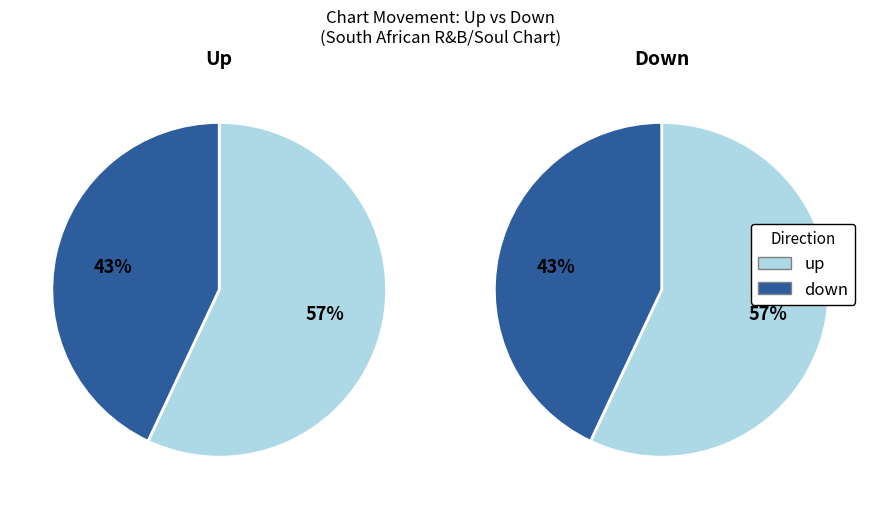

What percentage do down and up together represent?

100.0%